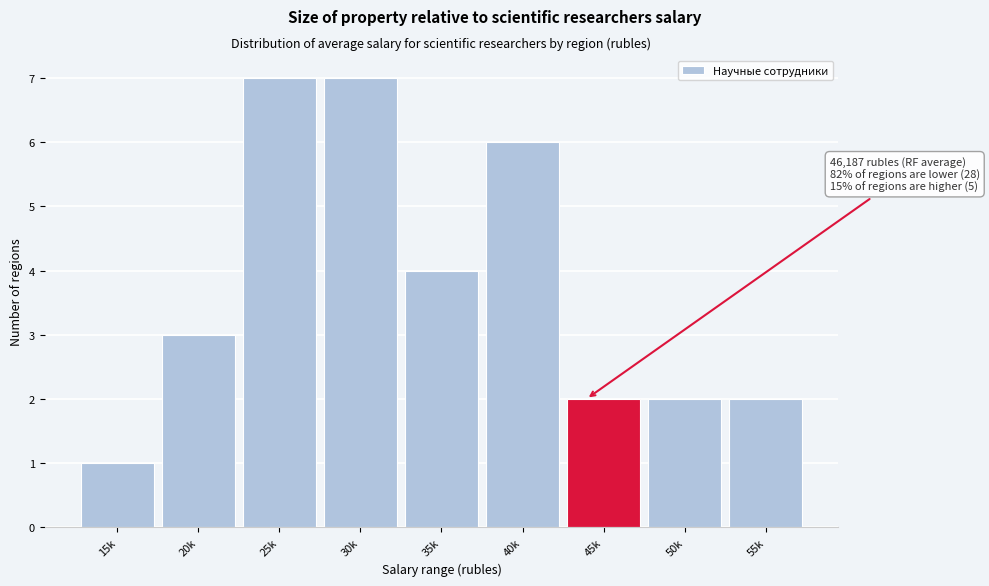

Reading left to right, transcribe all the data shown in this chart.

1	3	7	7	4	6	2	2	2